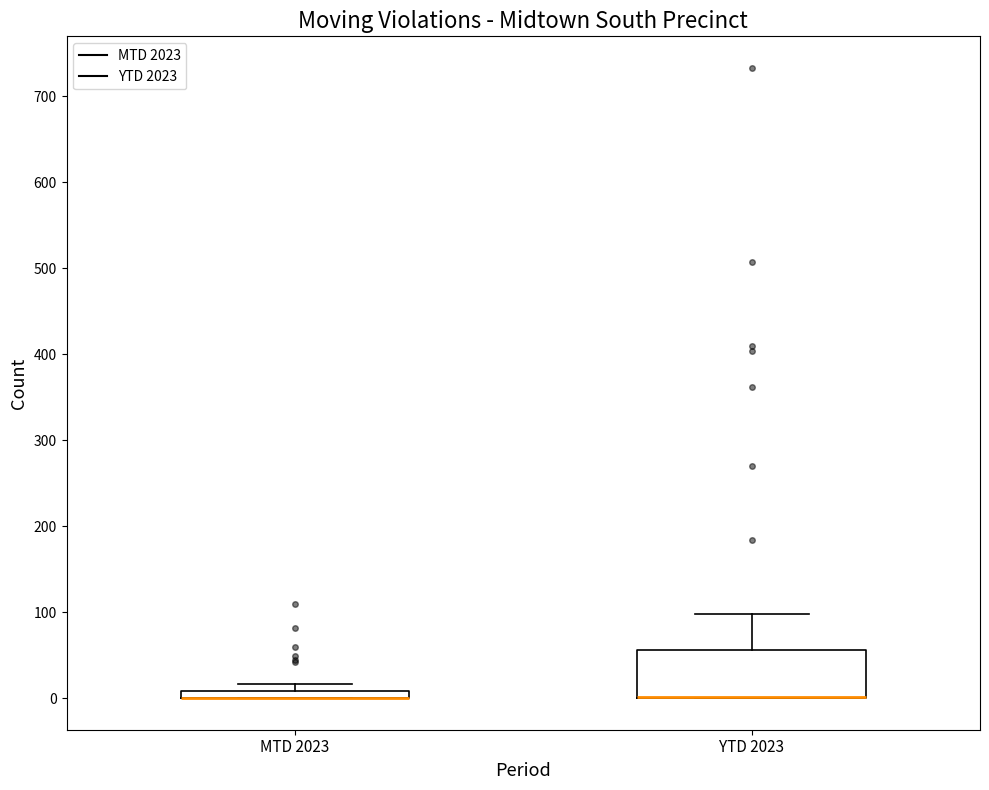

Comparing the boxes themselves (not the whiskers), which one is the tallest?

YTD 2023